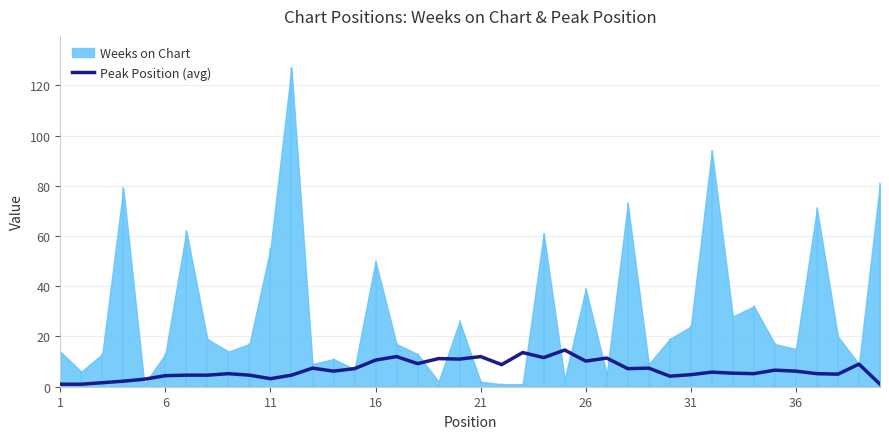

The value of Peak Position (avg) at 21 is 3.0. True or false?

False